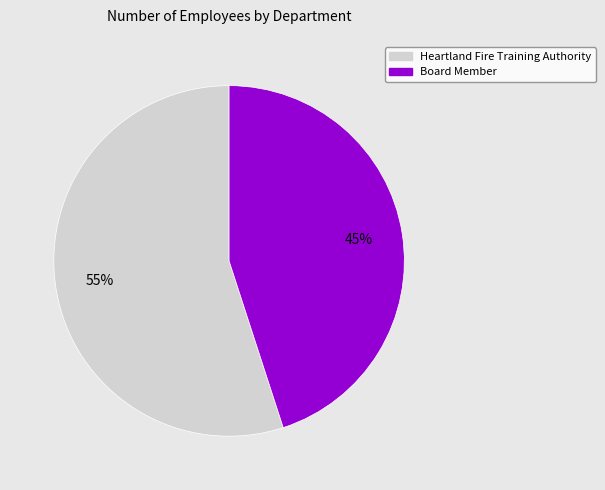

What percentage is the Heartland Fire Training Authority slice, to the nearest percent?

55%